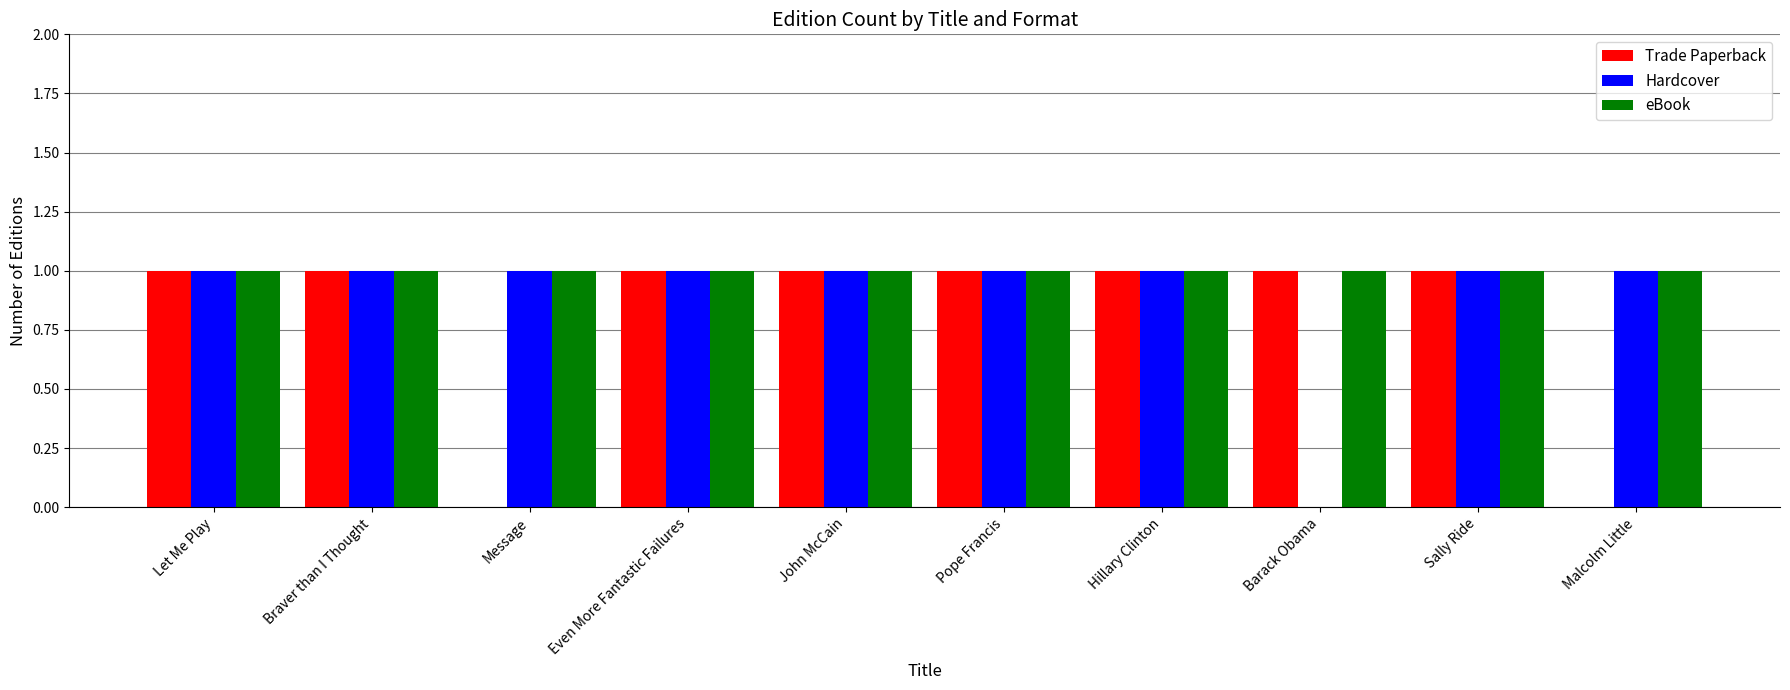

Which series changed the most between Even More Fantastic Failures and Barack Obama?

Hardcover